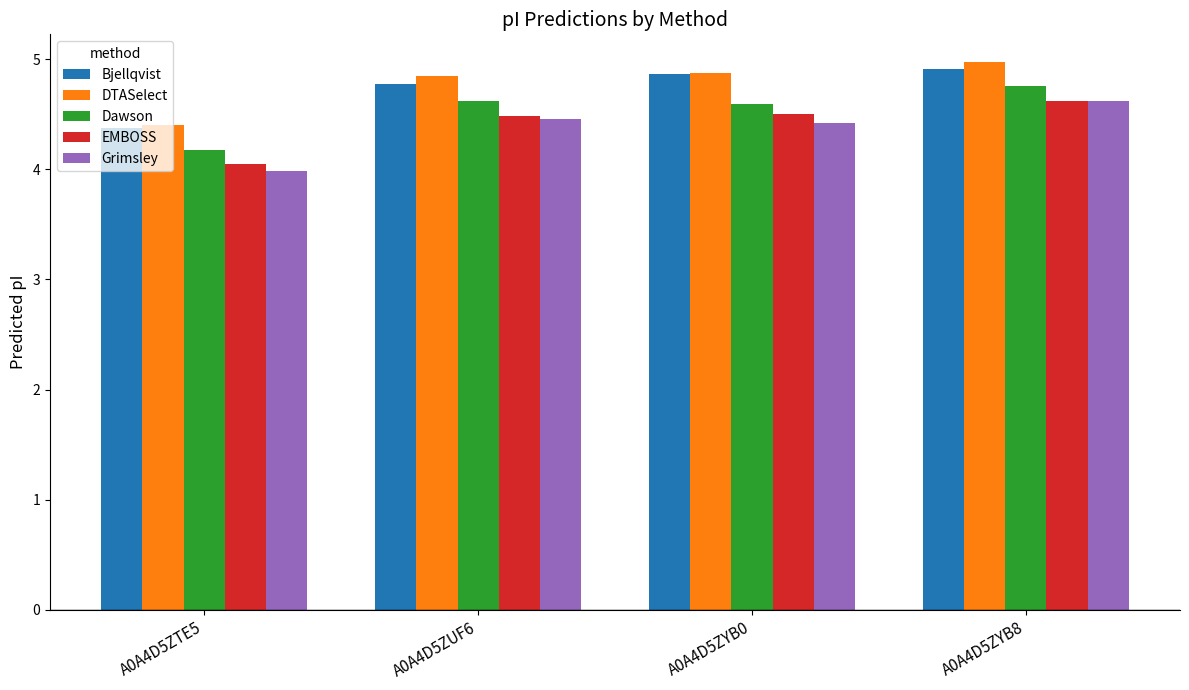

Read the Bjellqvist value at A0A4D5ZYB8.

4.9